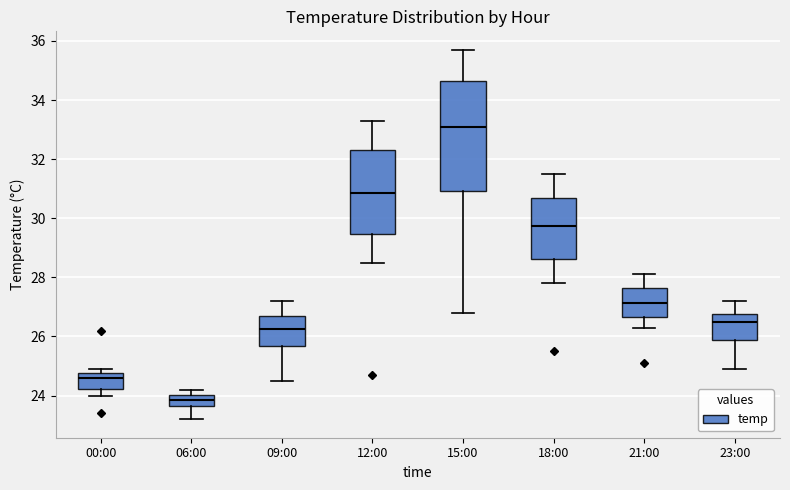

Reading left to right, read every box against the y-axis: the position of its median line, the range the box covers, and the ends of its whiskers. The values are not printed on the chart, so give them approximately, as read against the axis.

00:00: median 24.6, box 24.2 to 24.8, whiskers 24.0 to 25.0
06:00: median 23.8, box 23.6 to 24.0, whiskers 23.2 to 24.2
09:00: median 26.2, box 25.6 to 26.8, whiskers 24.6 to 27.2
12:00: median 30.8, box 29.4 to 32.4, whiskers 28.6 to 33.4
15:00: median 33.2, box 31.0 to 34.6, whiskers 26.8 to 35.8
18:00: median 29.8, box 28.6 to 30.8, whiskers 27.8 to 31.6
21:00: median 27.2, box 26.6 to 27.6, whiskers 26.4 to 28.2
23:00: median 26.6, box 25.8 to 26.8, whiskers 25.0 to 27.2